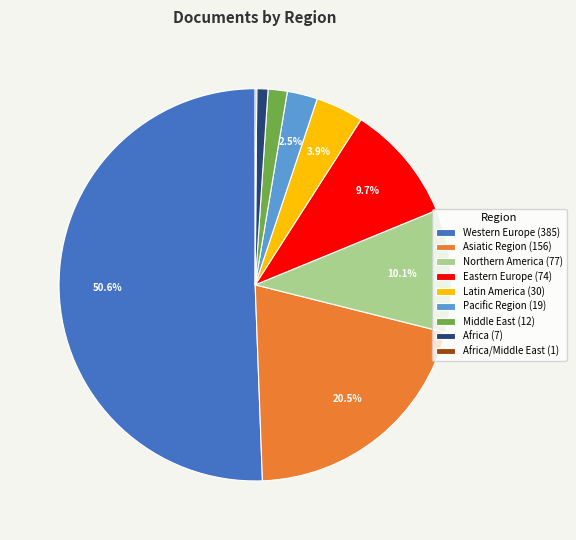

What is the largest slice in the pie chart?

Western Europe (385)